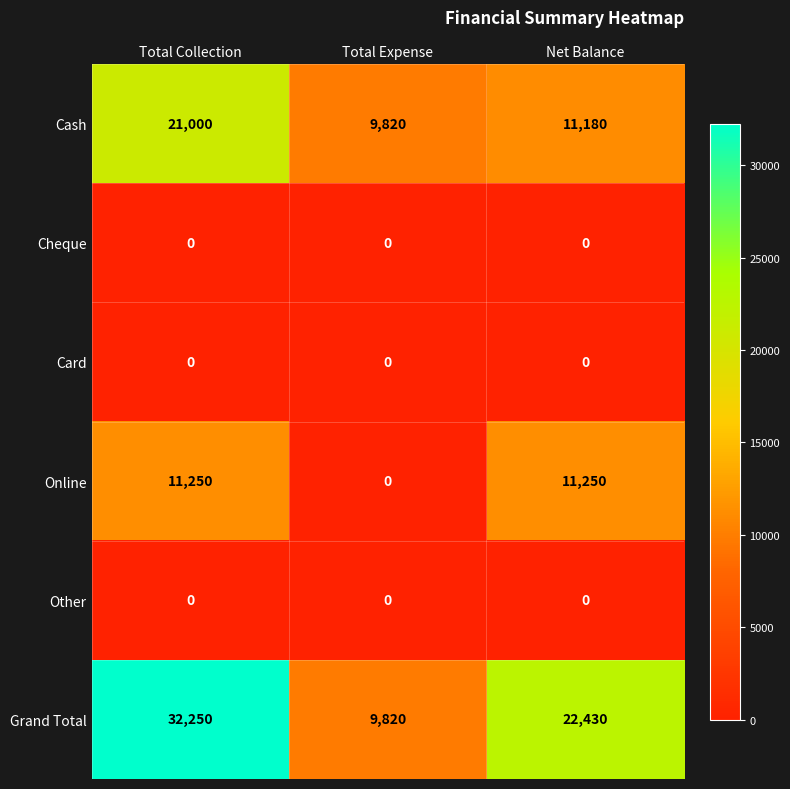

Reading left to right, list all the values displayed in this chart.

Cash: 21000	9820	11180
Cheque: 0	0	0
Card: 0	0	0
Online: 11250	0	11250
Other: 0	0	0
Grand Total: 32250	9820	22430